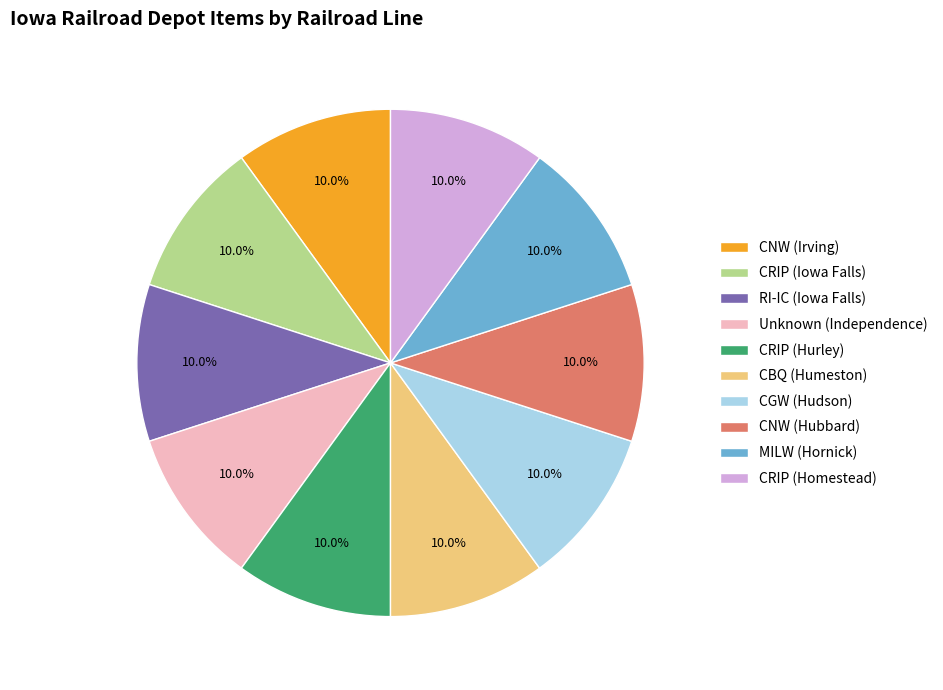

Is there any slice that represents more than half of the pie?

No